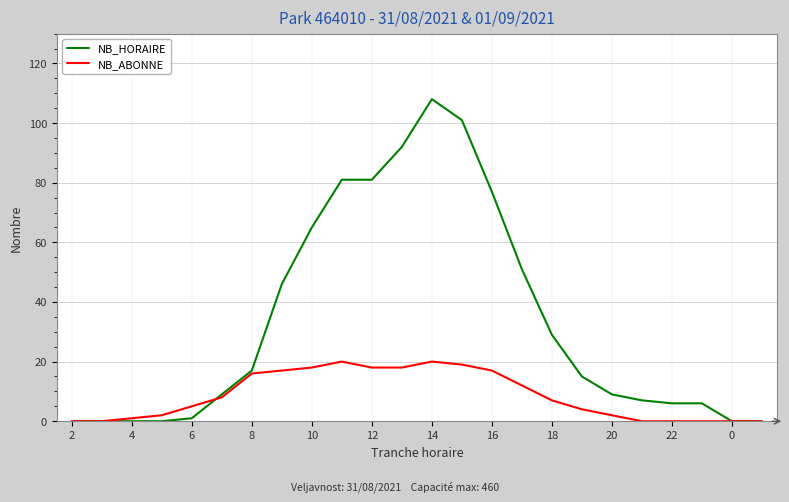

Rank the series by their maximum value, from highest to lowest.

NB_HORAIRE, NB_ABONNE